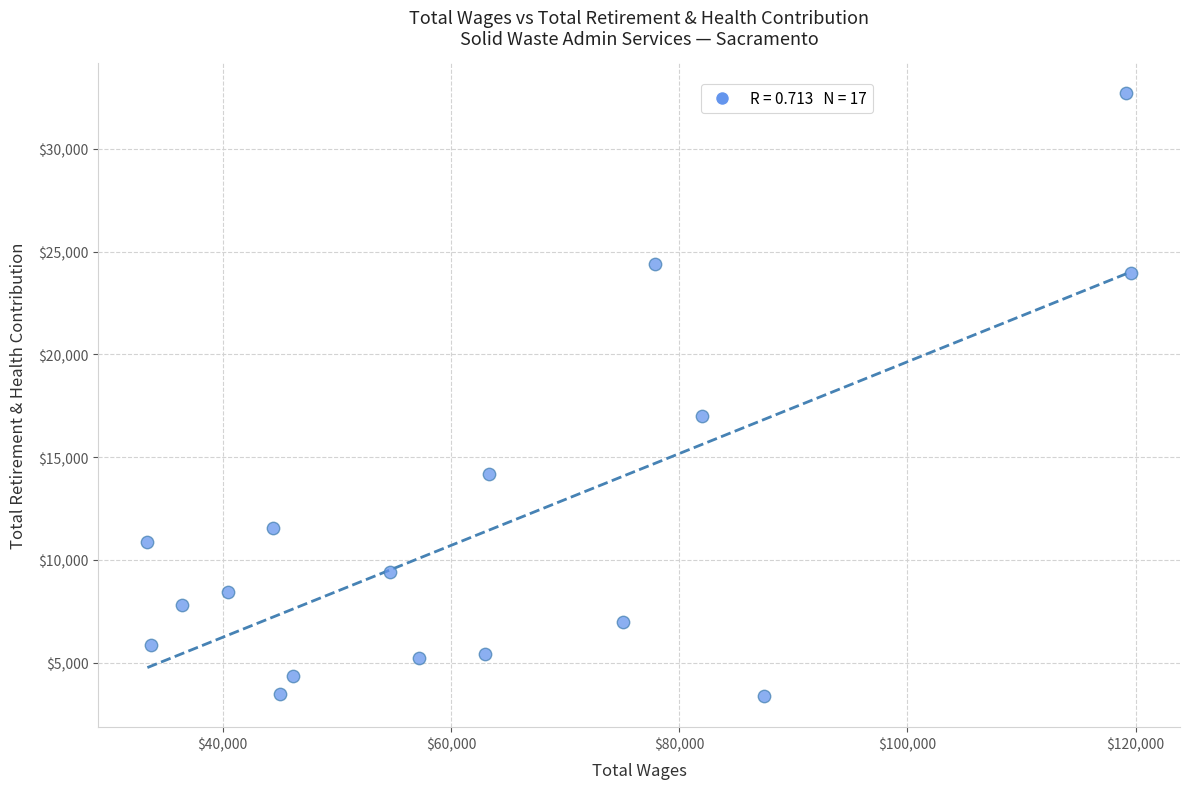

What Y value in the scatter plot is closest to 18026?

16993